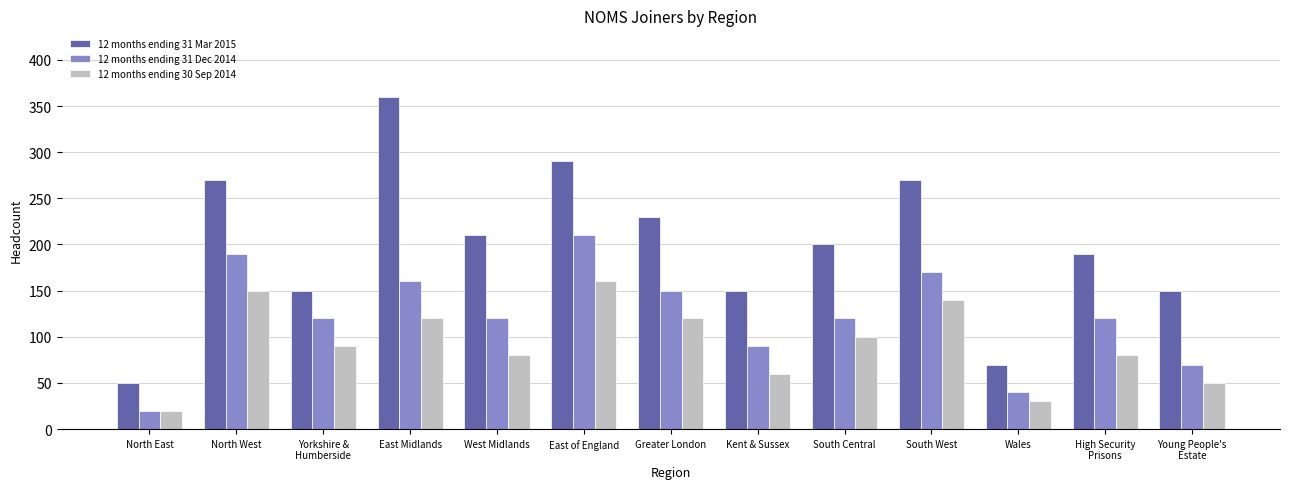

Which series has the largest range (max minus min)?

12 months ending 31 Mar 2015